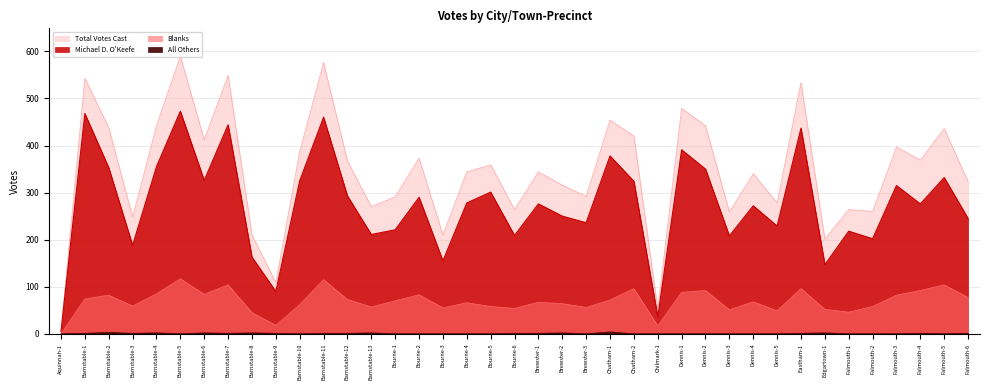

What are all the series names shown in the legend?

Michael D. O'Keefe, Total Votes Cast, Blanks, All Others